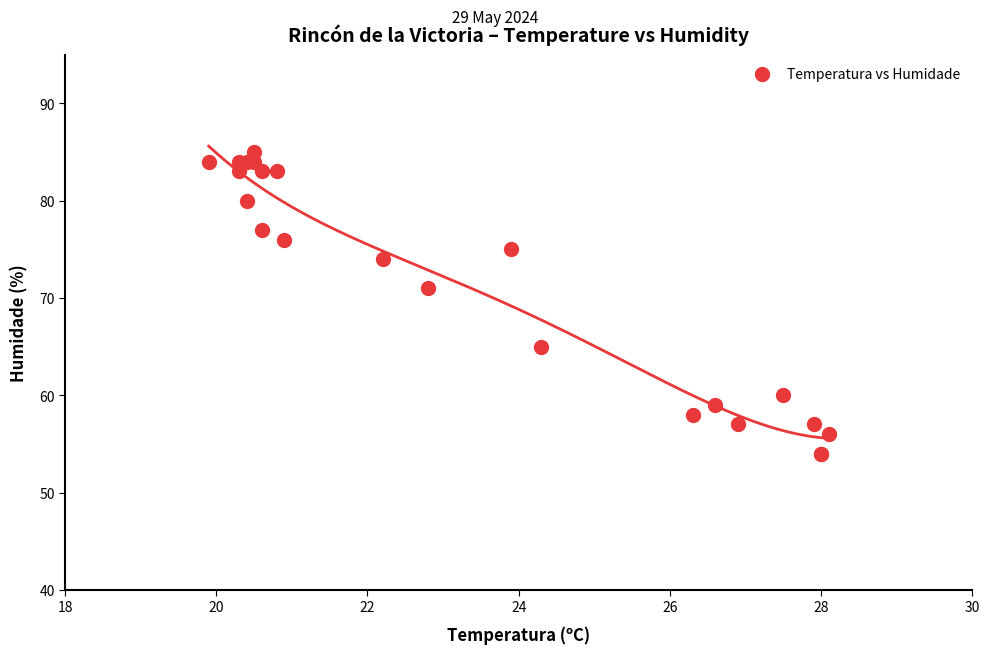

What Y value in the scatter plot is closest to 69?

71